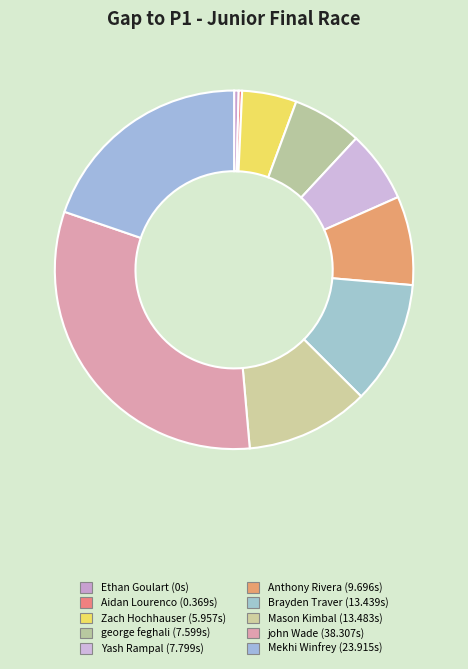

Is the sum of john Wade and Brayden Traver greater than half?

No